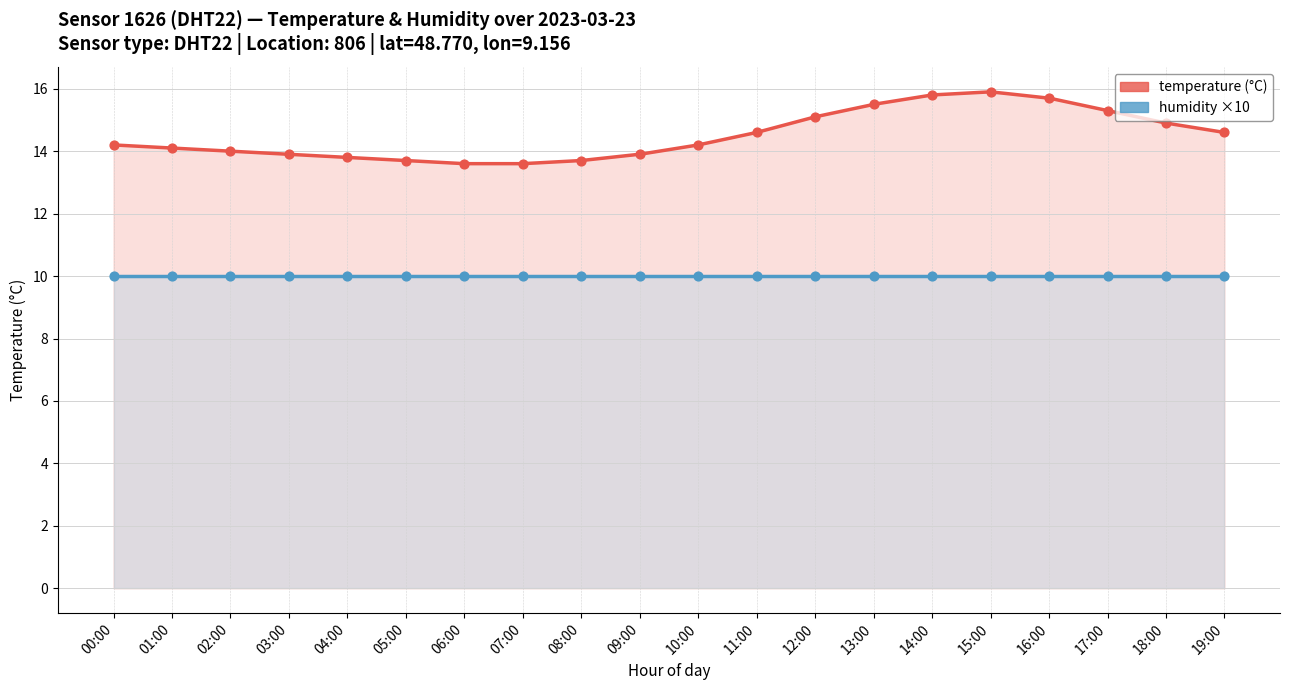

What is the change in value from 02:00 to 08:00?

-0.3